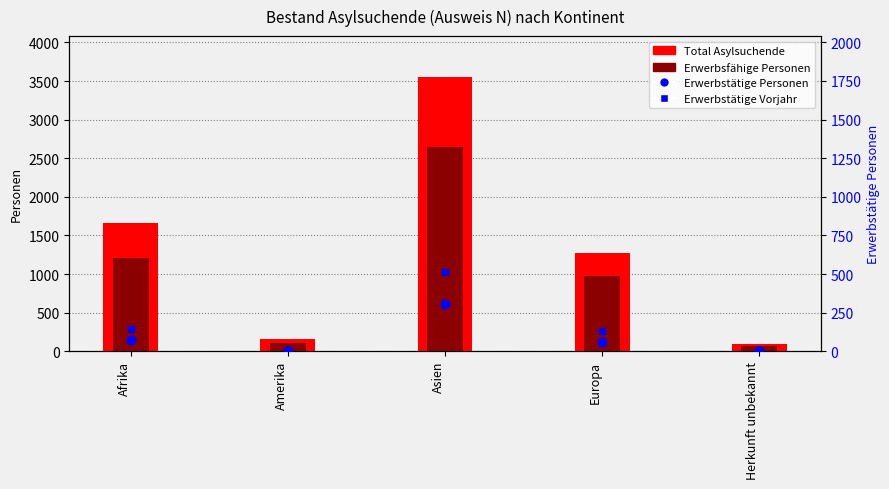

Which series has the largest total across all categories?

Total Asylsuchende